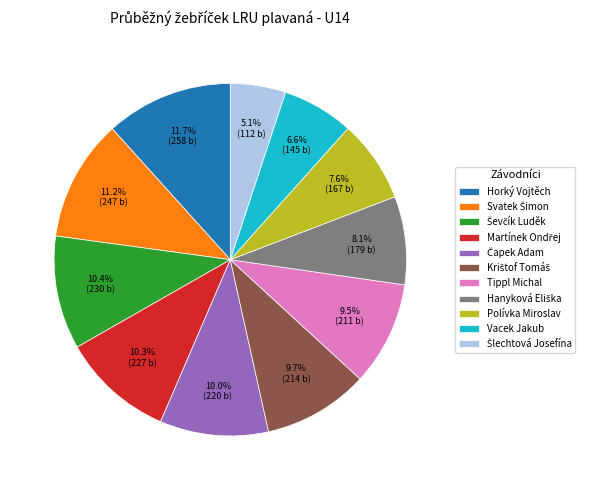

What percentage is NOT represented by Vacek Jakub?

93.4%